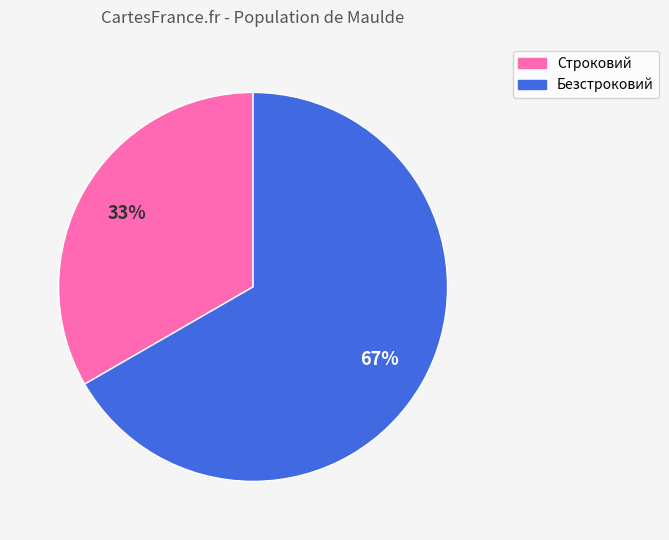

To the nearest percent, what portion does Строковий represent?

33%